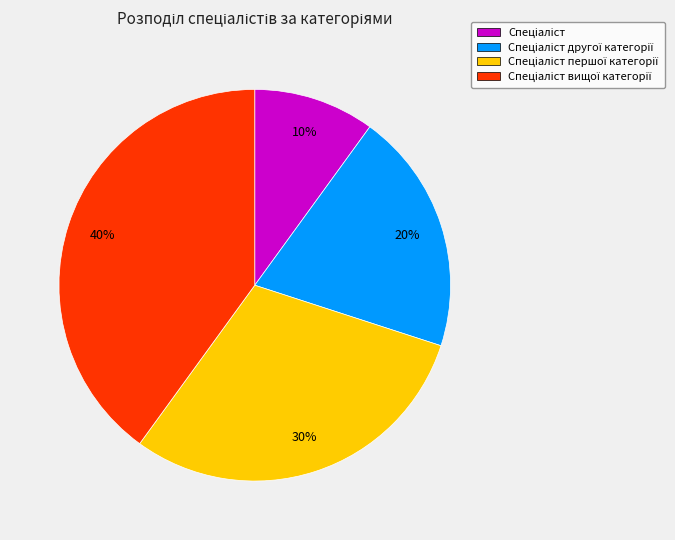

Is there a majority slice in this chart?

No